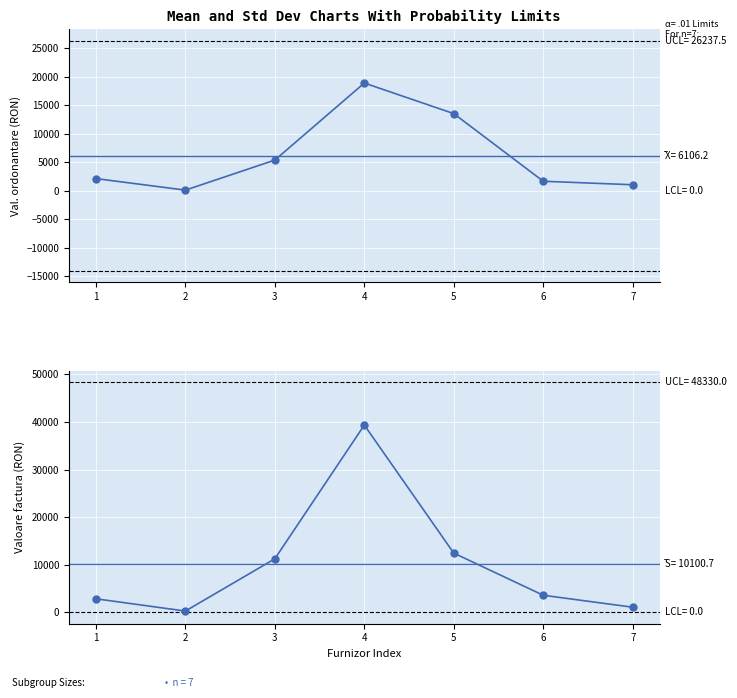

What is the sum of the Valoare factura values at 4 and 2?

39593.9